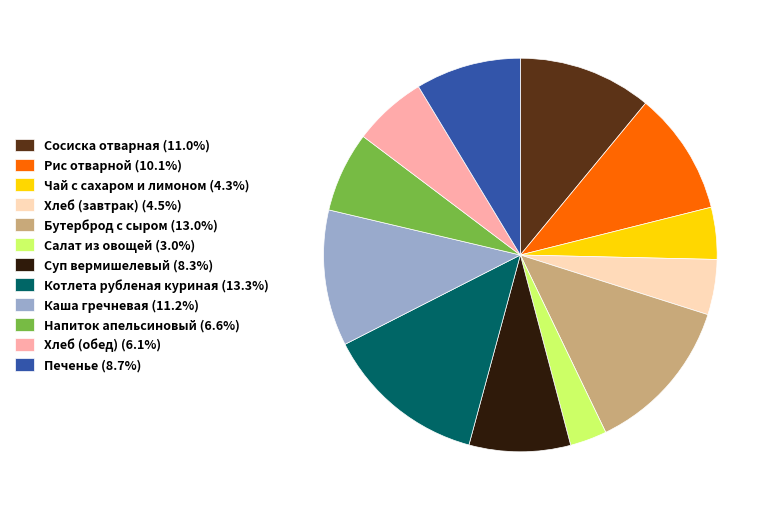

Combined, do Хлеб (завтрак) (4.5%) and Котлета рубленая куриная (13.3%) account for over 50%?

No